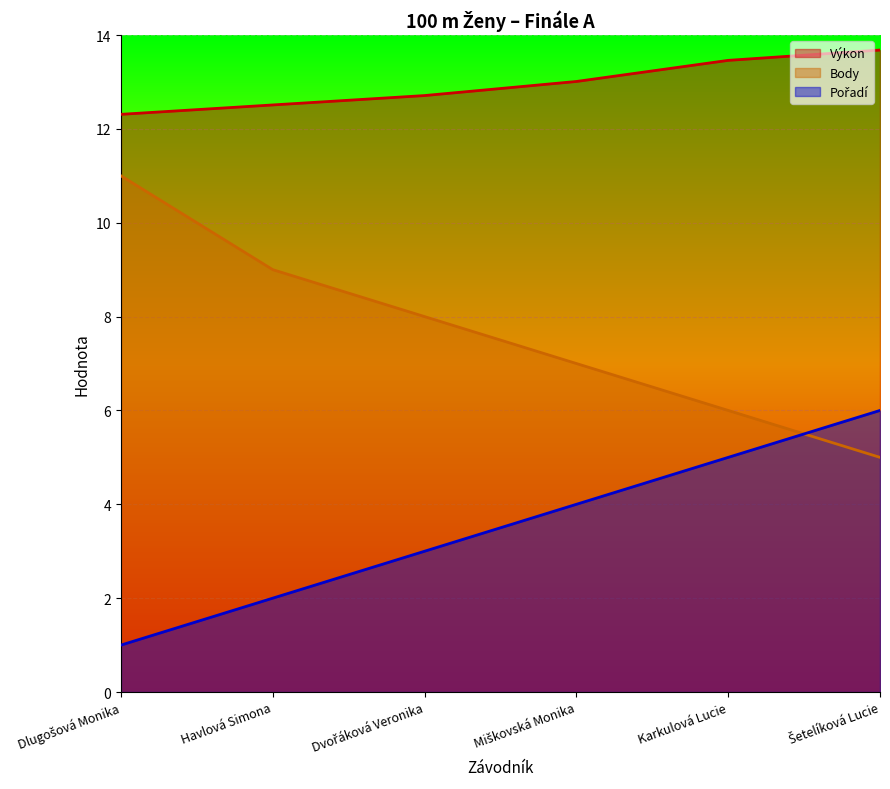

Which series changed the most between Dvořáková Veronika and Šetelíková Lucie?

Body